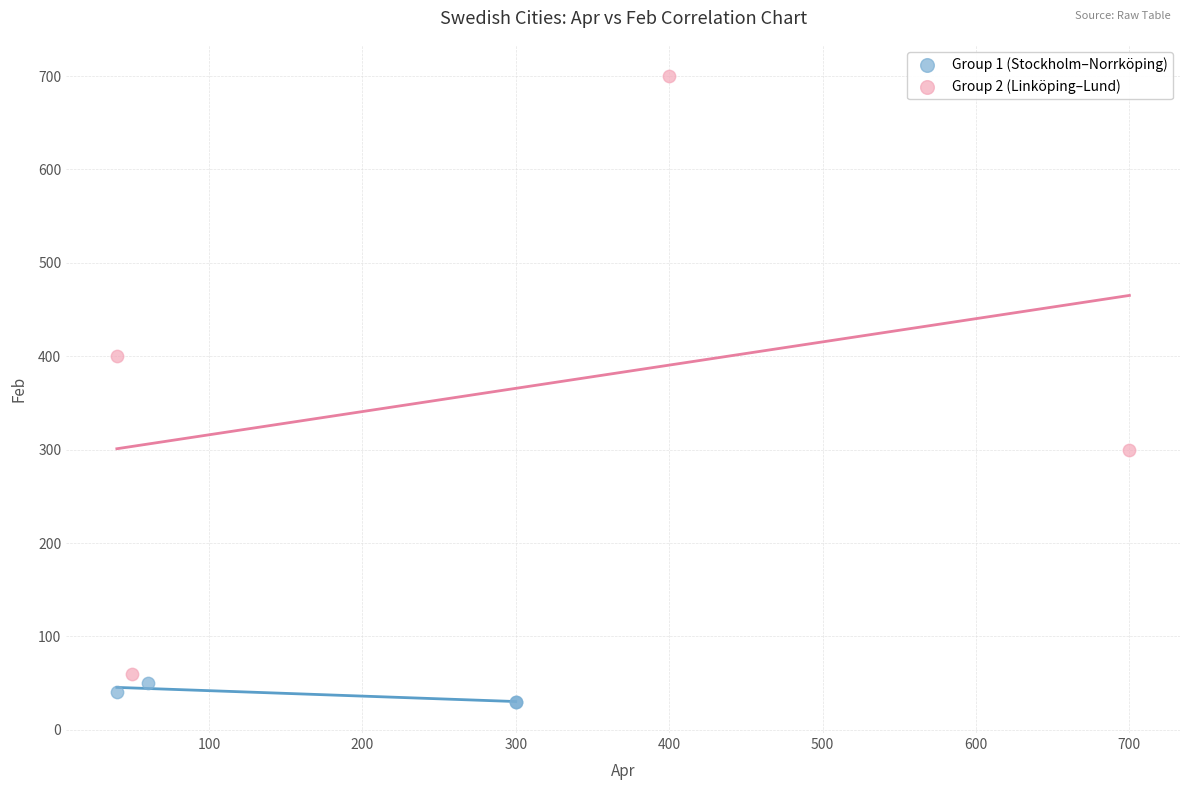

Which series contains the lowest Y value?

Group 1 (Stockholm–Norrköping)